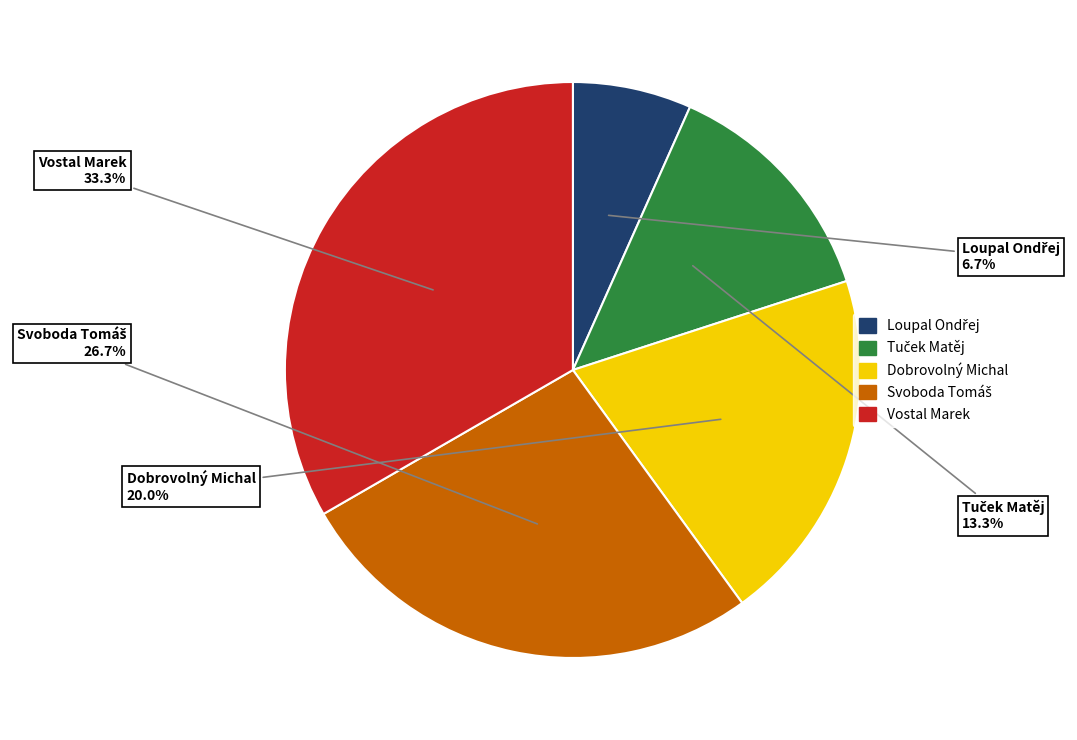

Do Vostal Marek and Dobrovolný Michal together represent more than half of the pie?

Yes